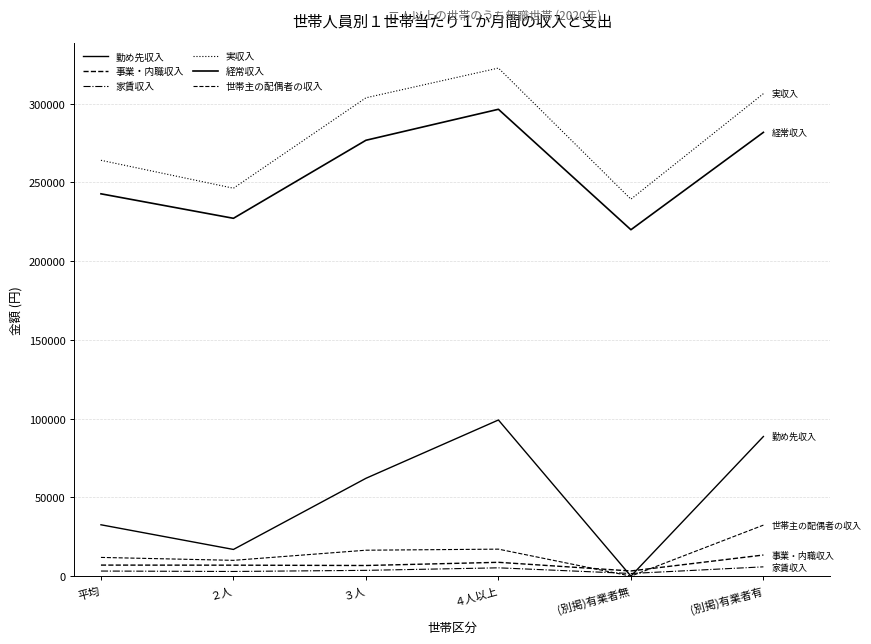

Which series has the largest total across all categories?

実収入